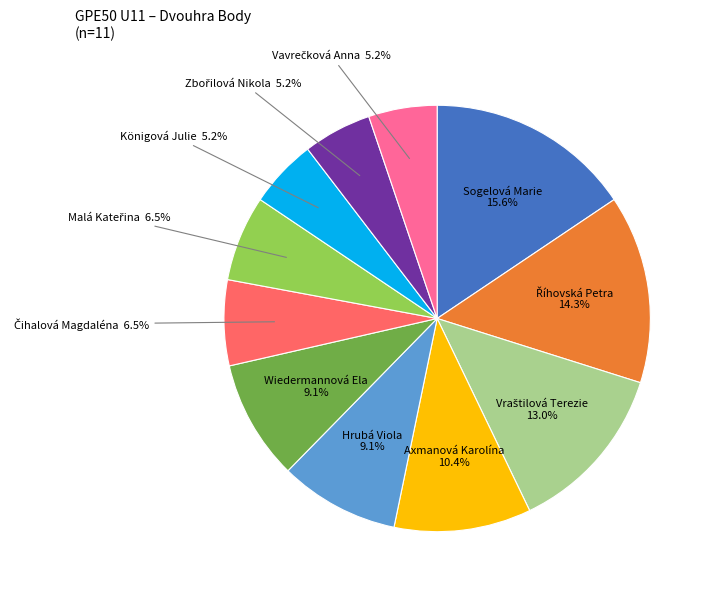

What is the ratio of the value at Königová Julie to the value at Wiedermannová Ela?

0.6